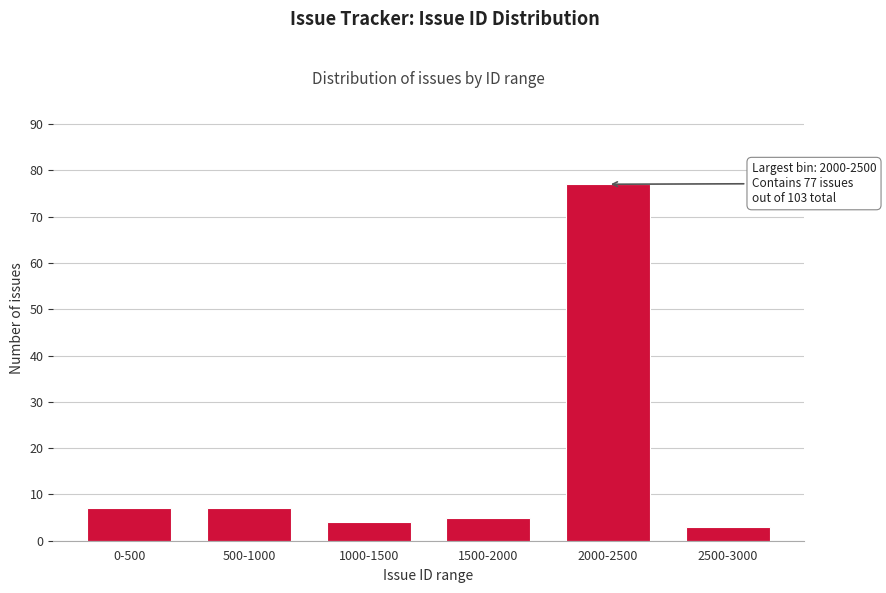

Reading left to right, extract all data points from this chart.

0-500=7	500-1000=7	1000-1500=4	1500-2000=5	2000-2500=77	2500-3000=3